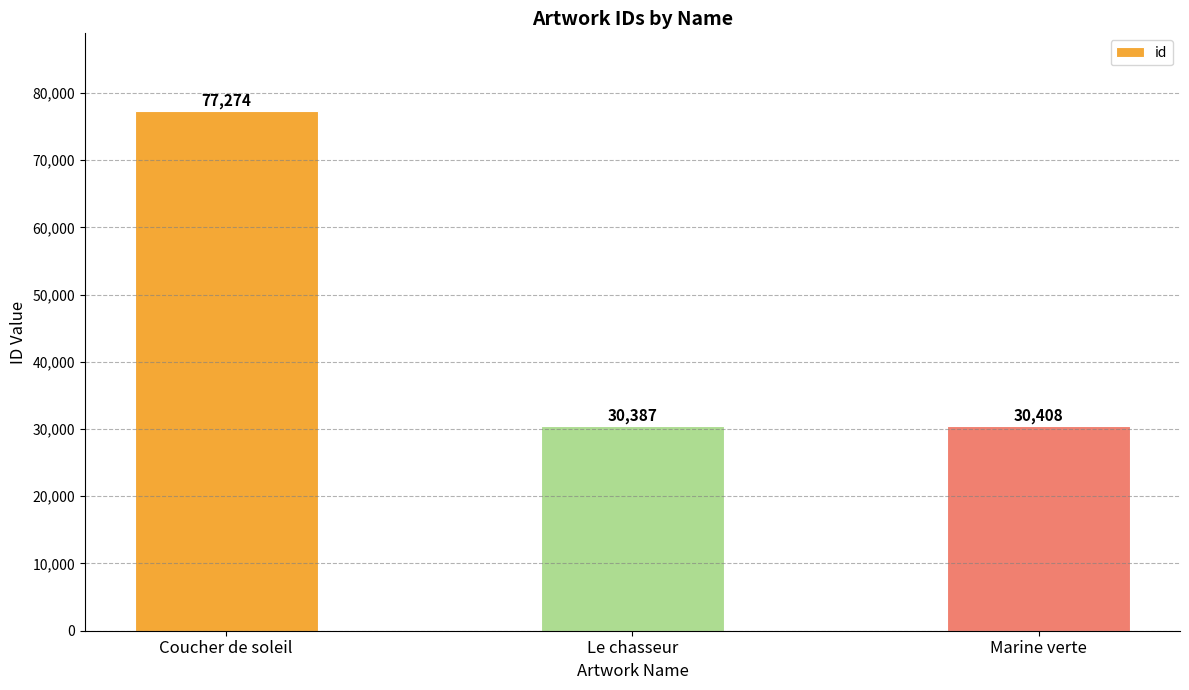

What is the label of the 2nd bar from the left?

Le chasseur